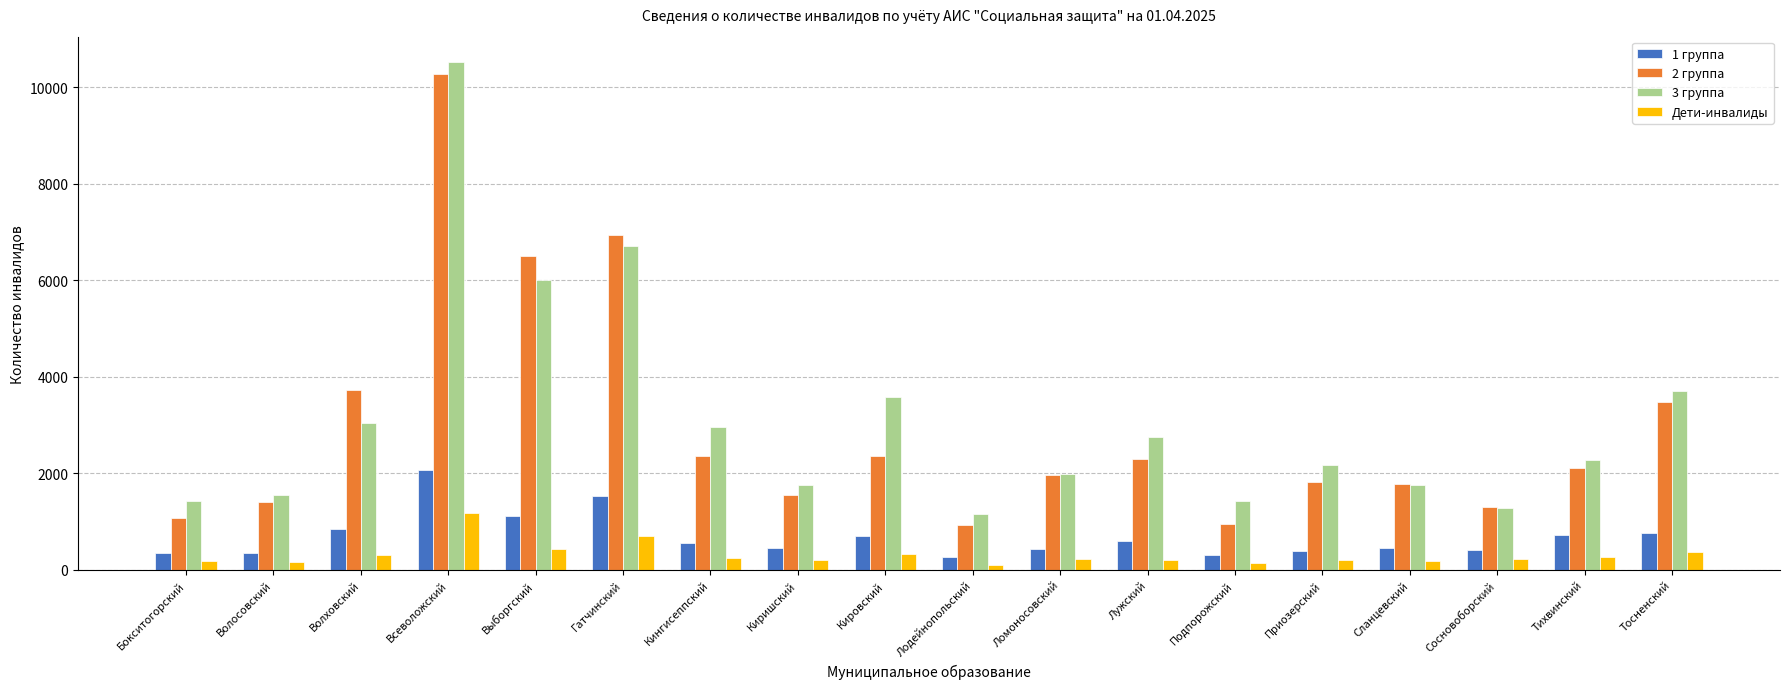

Rank the series by their maximum value, from highest to lowest.

3 группа, 2 группа, 1 группа, Дети-инвалиды